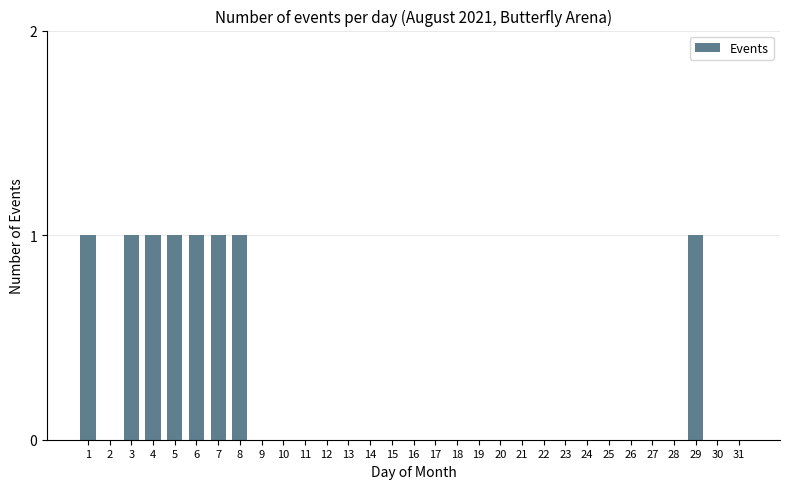

Count the number of categories in the chart.

31